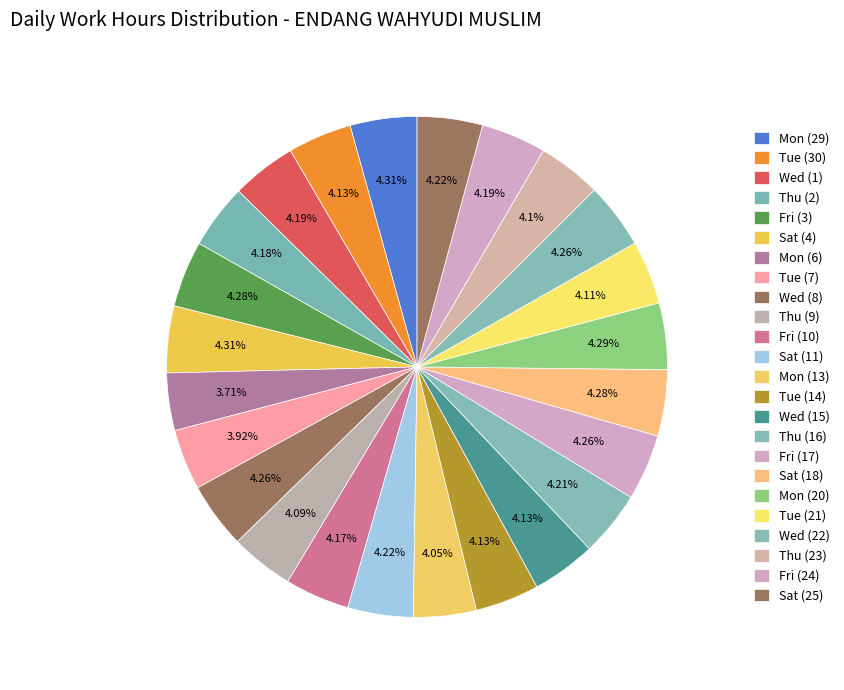

To the nearest percent, what is the difference between the largest and smallest slice percentages?

1%